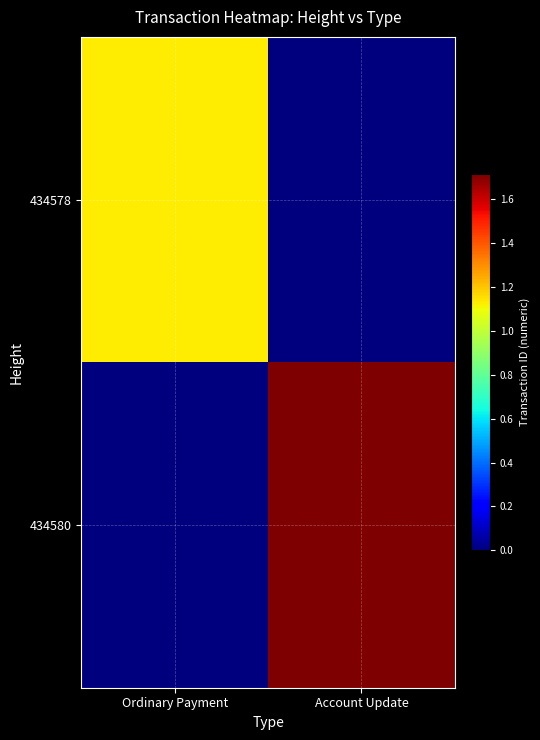

Rank the series by their average value, from lowest to highest.

434578, 434580